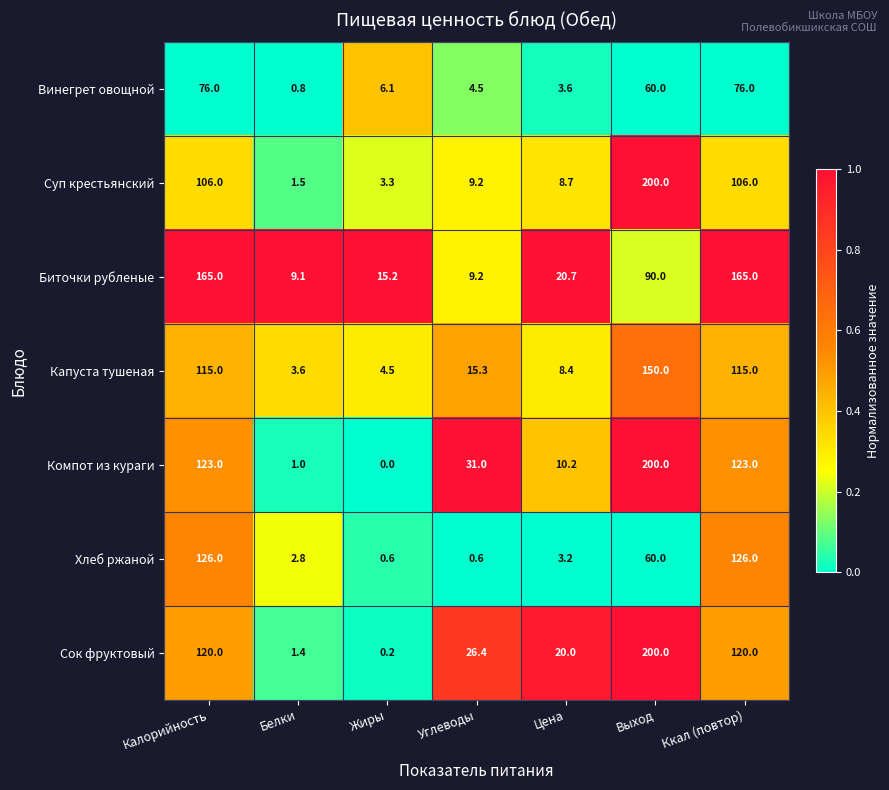

Where does the Капуста тушеная series first go above 15?

Калорийность